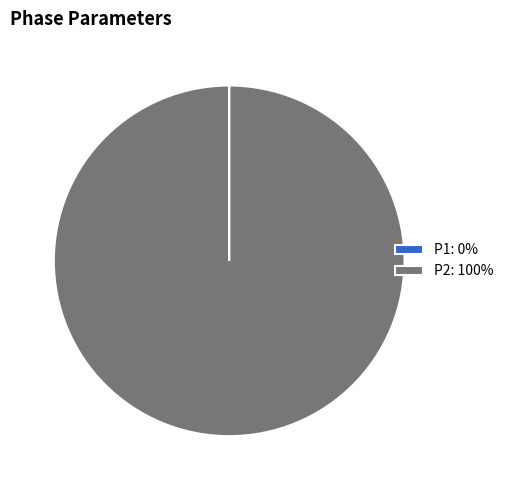

Is there a majority slice in this chart?

Yes